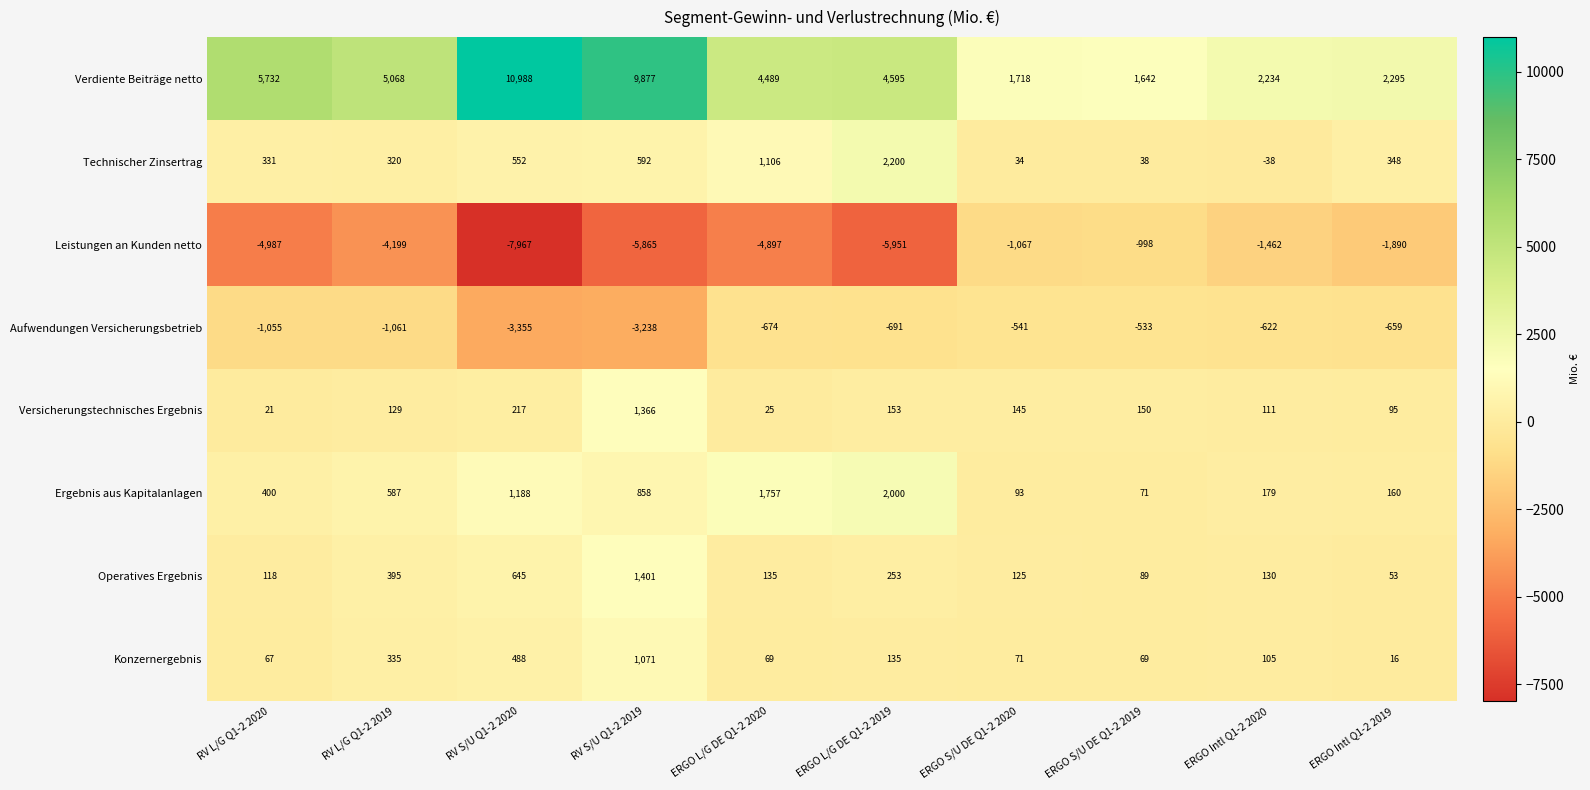

What is the total value across all series at ERGO L/G DE Q1-2 2019?

2694